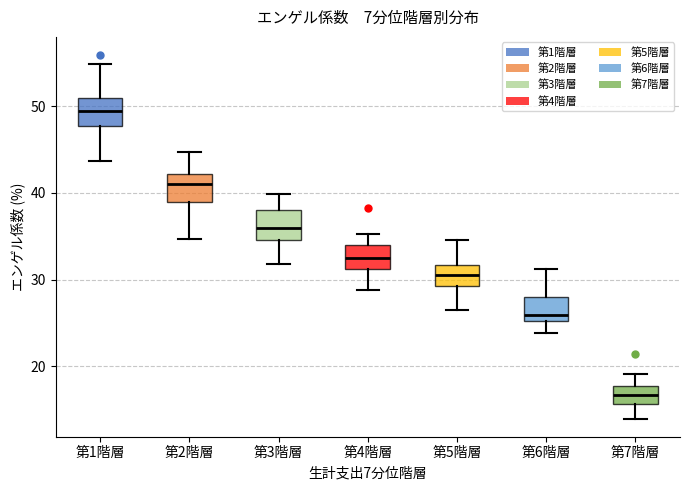

Where is the upper edge of the box for 第2階層 on the y-axis? The values are not printed on the chart, so give them approximately, as read against the axis.

42